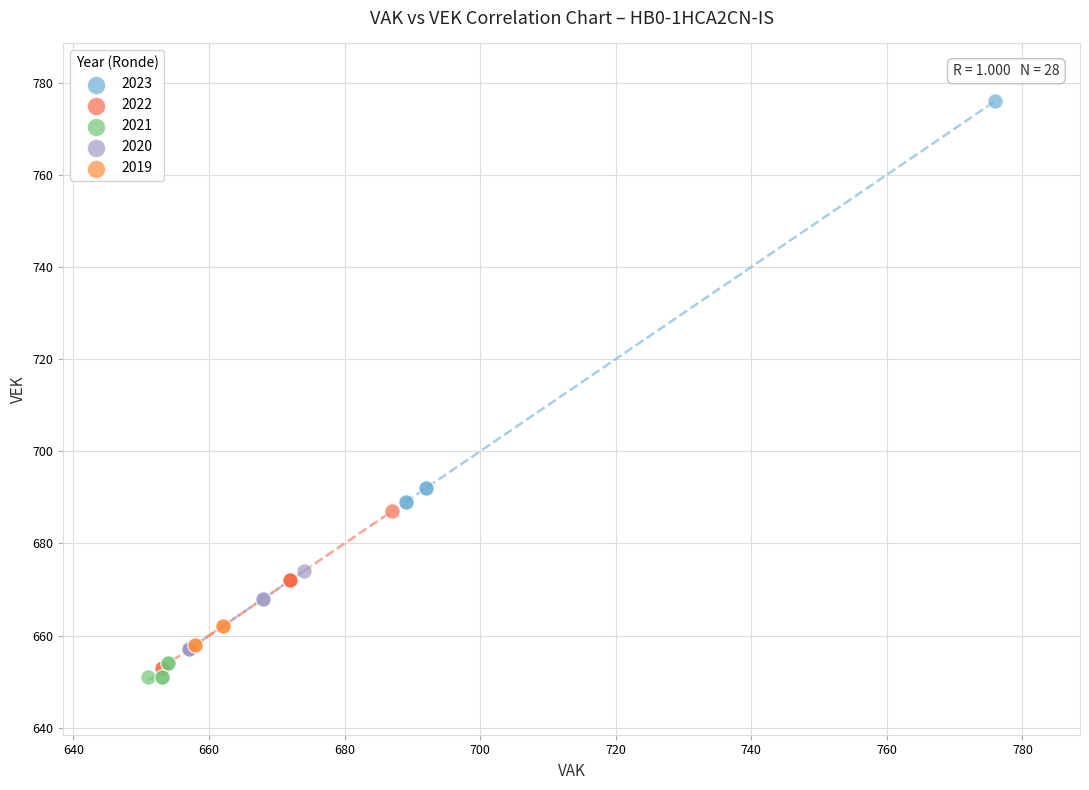

Which series has the widest spread of Y values?

2023